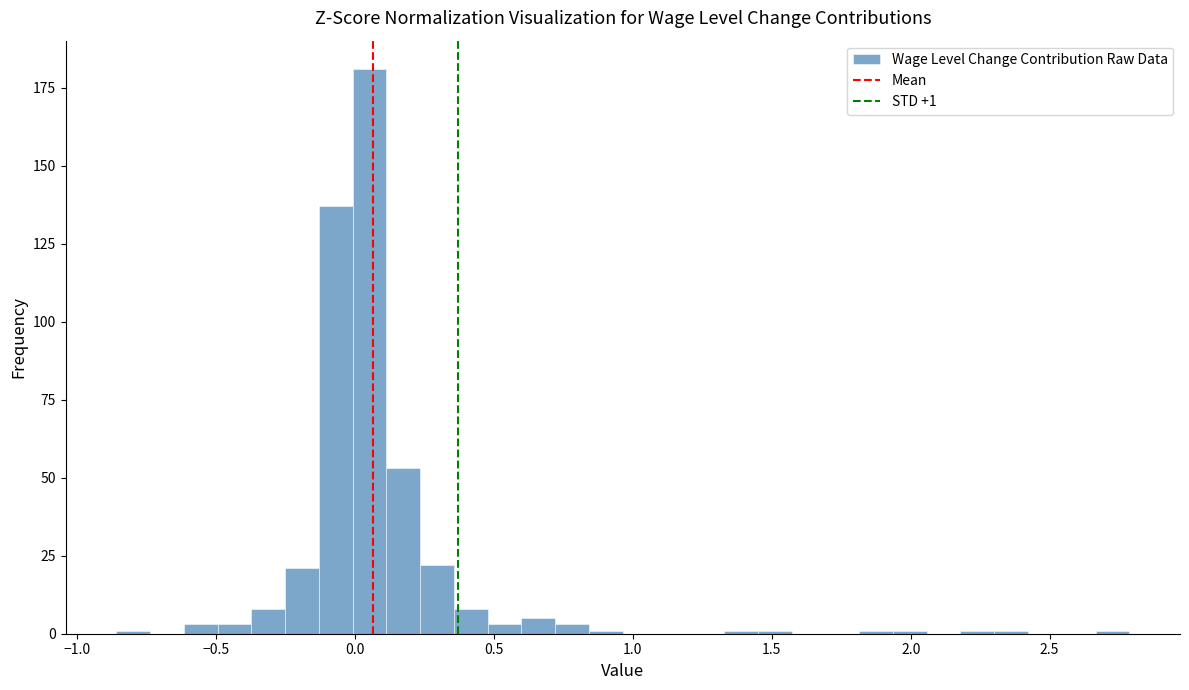

Read against the x-axis, roughly where is the centre of the tallest bar?

0.05